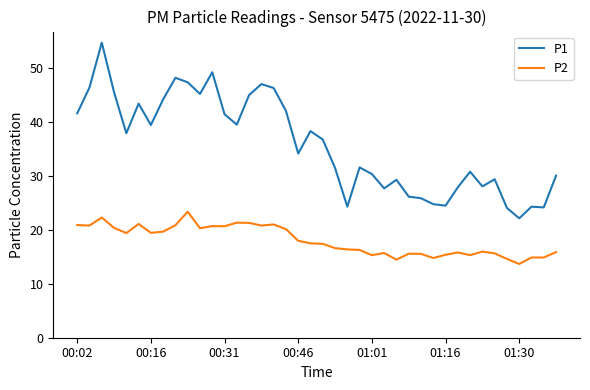

True or false: P2 and P1 intersect in this chart.

False